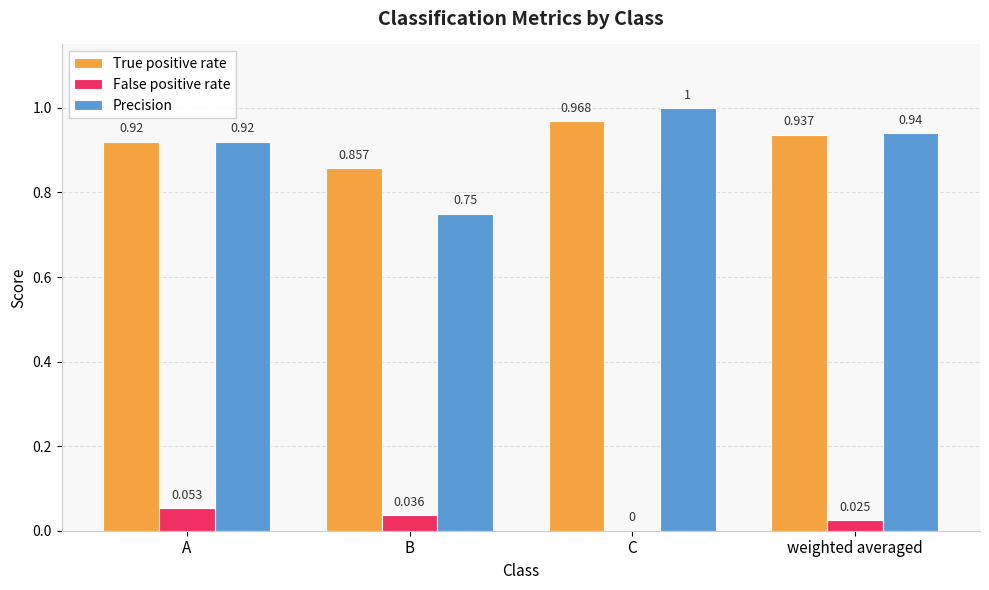

Where is False positive rate nearest to the value 0?

C